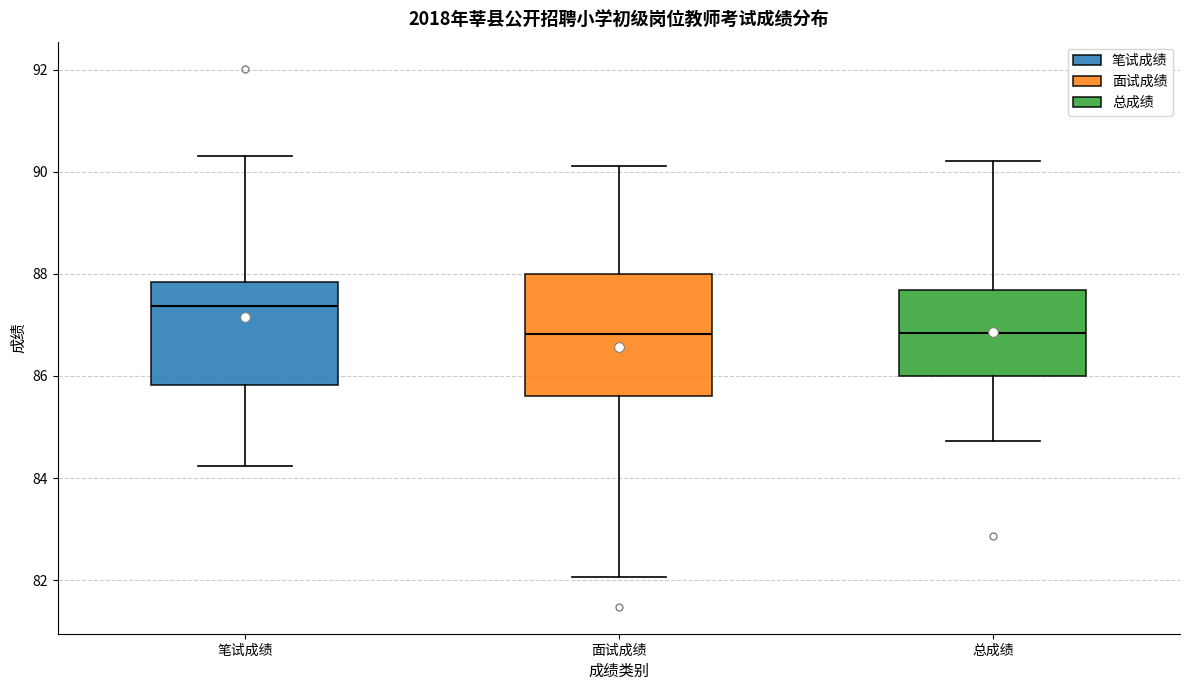

Reading left to right, transcribe this box plot: for each box, give where its median line is, the range the box spans, and where its two whiskers end, as read against the y-axis. The values are not printed on the chart, so give them approximately, as read against the axis.

笔试成绩: median 87.4, box 85.8 to 87.8, whiskers 84.2 to 90.4
面试成绩: median 86.8, box 85.6 to 88.0, whiskers 82.0 to 90.2
总成绩: median 86.8, box 86.0 to 87.6, whiskers 84.8 to 90.2